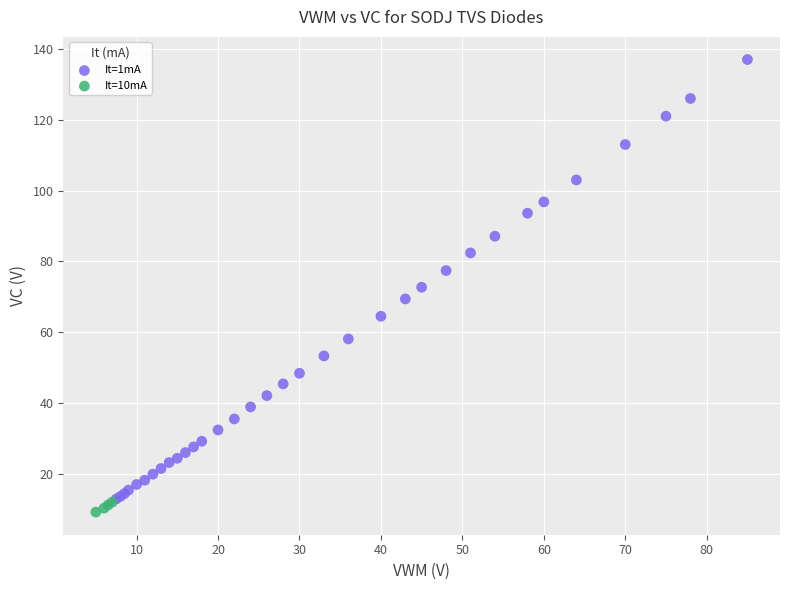

Which series has the widest spread of Y values?

It=1mA